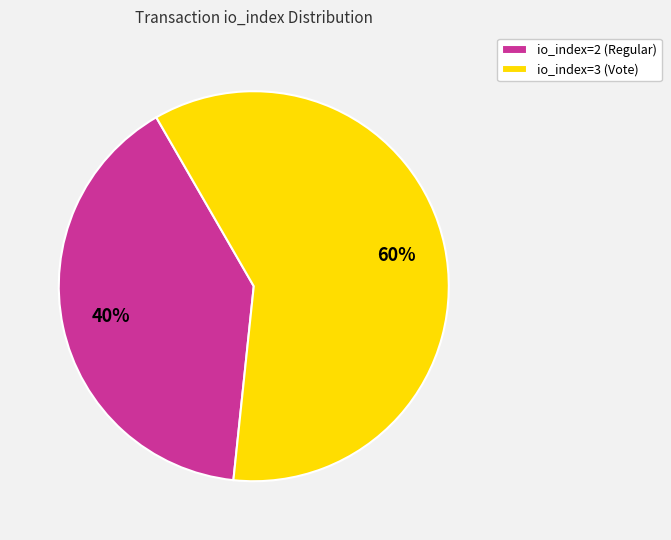

Rank the categories by value from lowest to highest.

io_index=2 (Regular), io_index=3 (Vote)